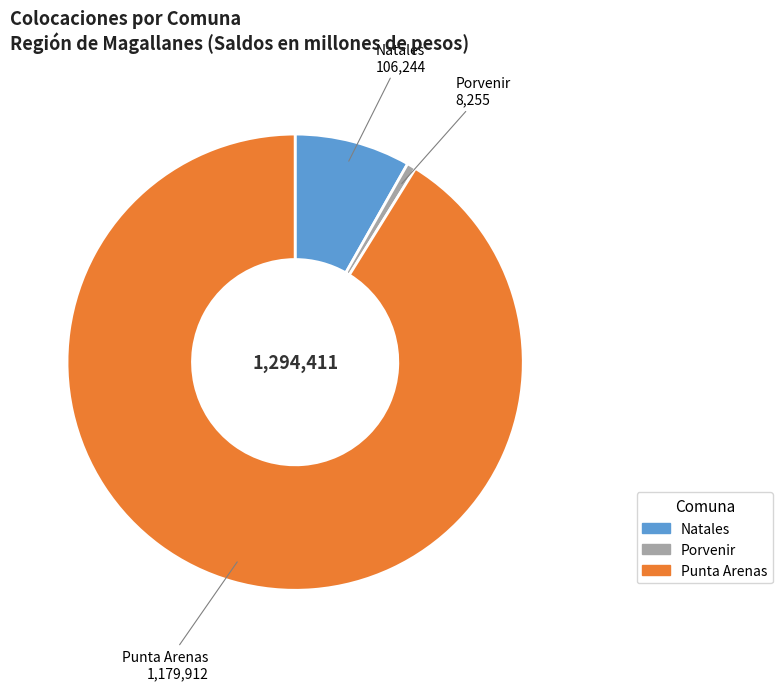

Count the number of slices in the pie.

3